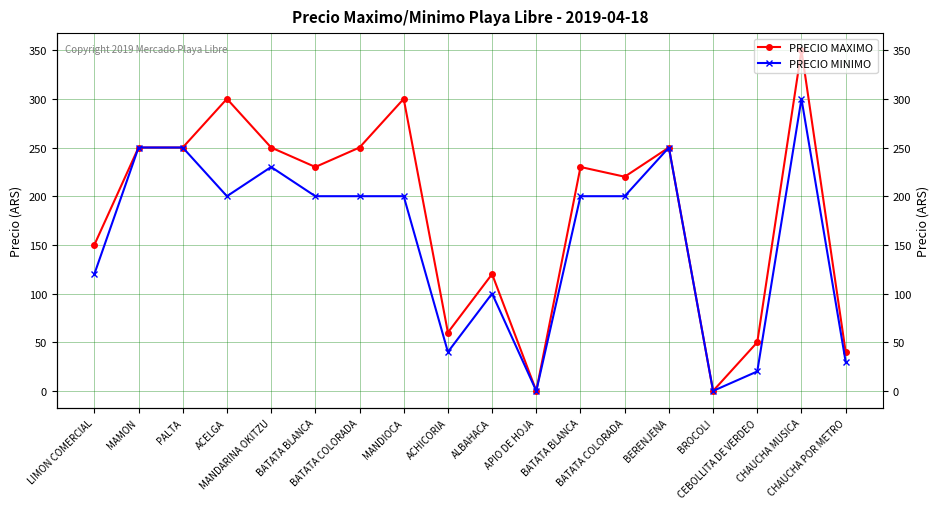

How many data points does each series have?

18